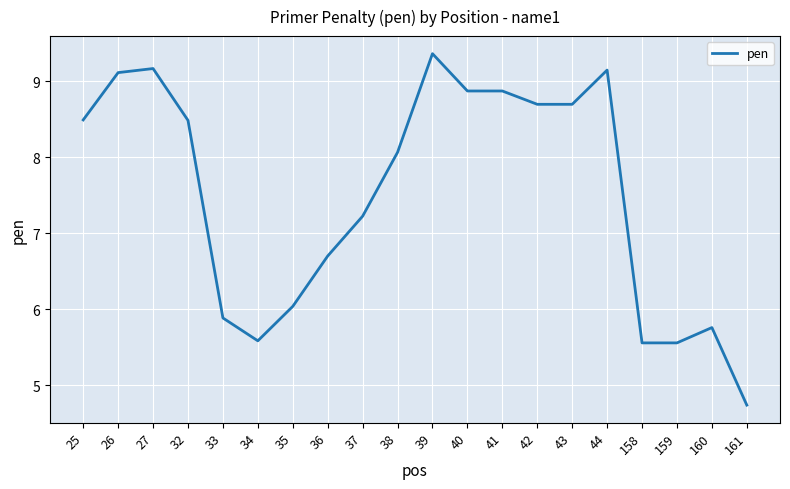

Is it true that the value at 27 is 9.2?

True